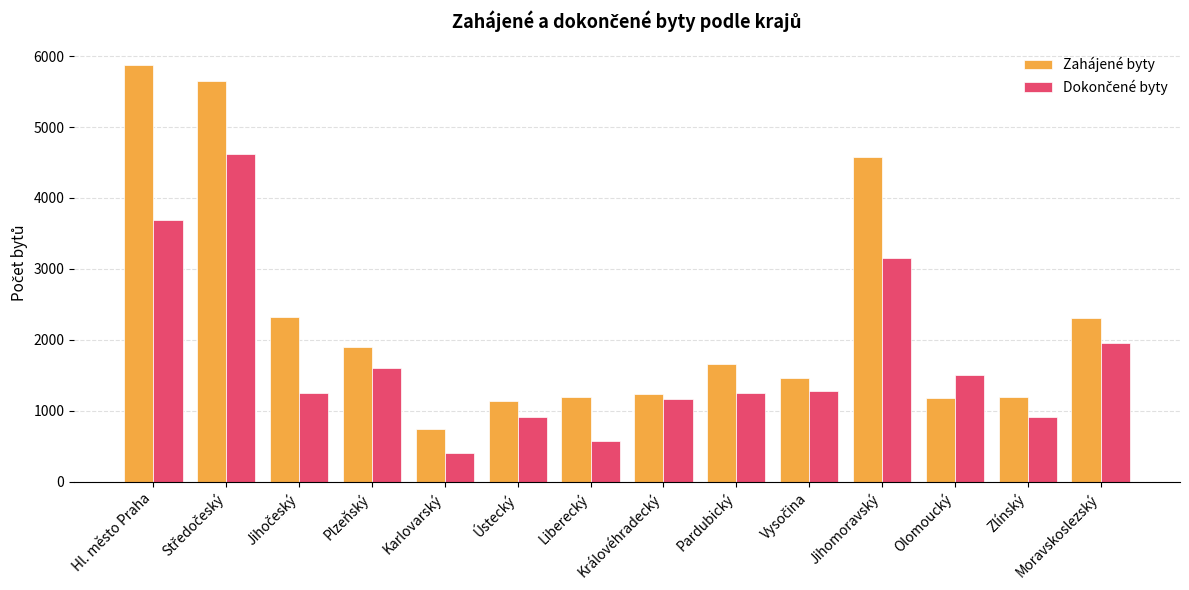

The Zahájené byty series shows 1236 at Královéhradecký. True or false?

True